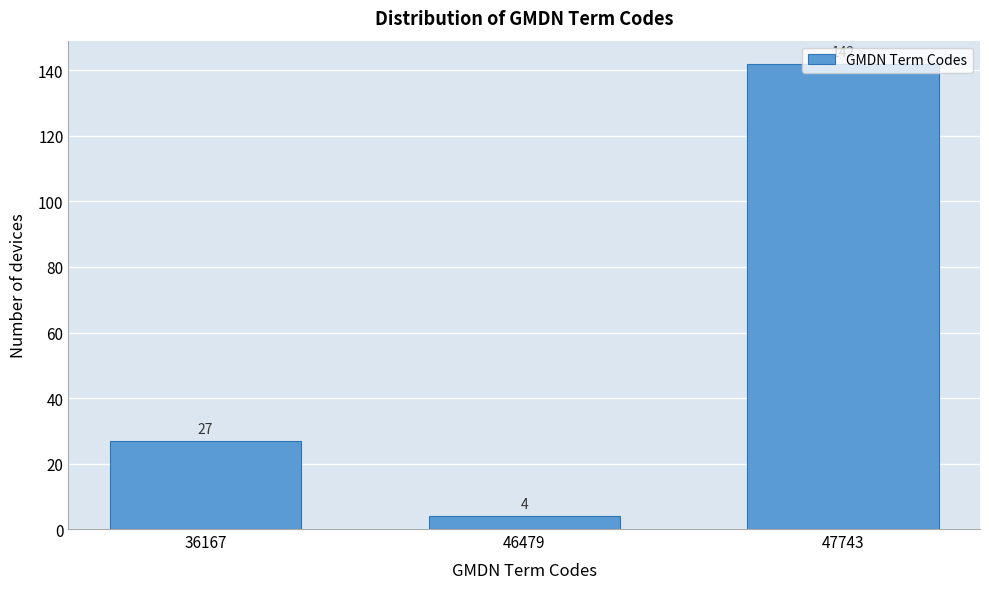

What is the value of the 3rd bar from the left?

142